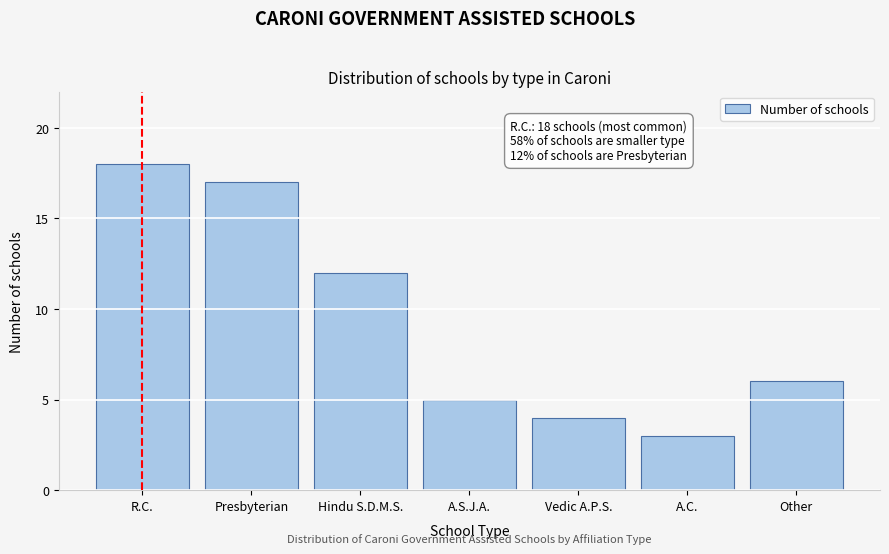

Reading right to left, list all the values displayed in this chart.

6	3	4	5	12	17	18